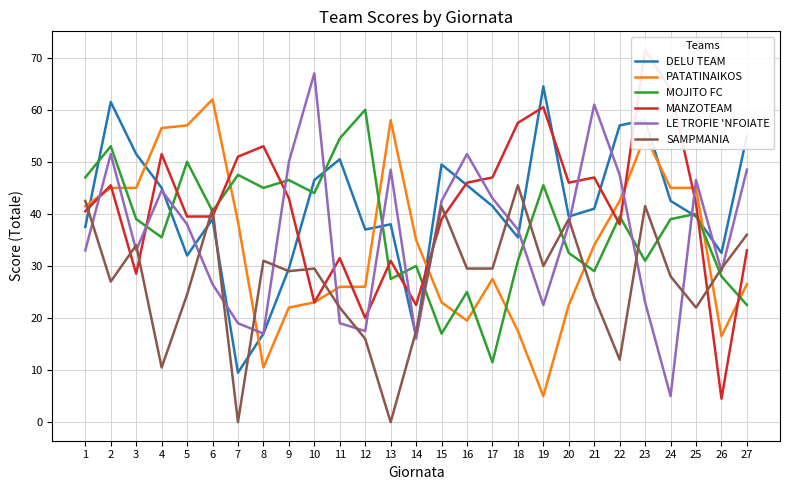

Which series has the largest range (max minus min)?

MANZOTEAM